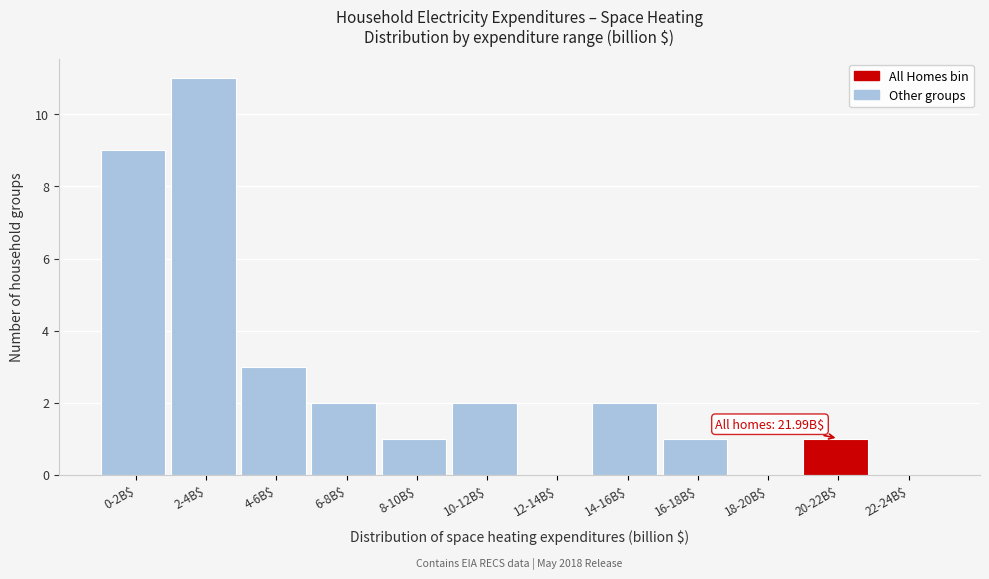

What is the greatest value displayed?

11